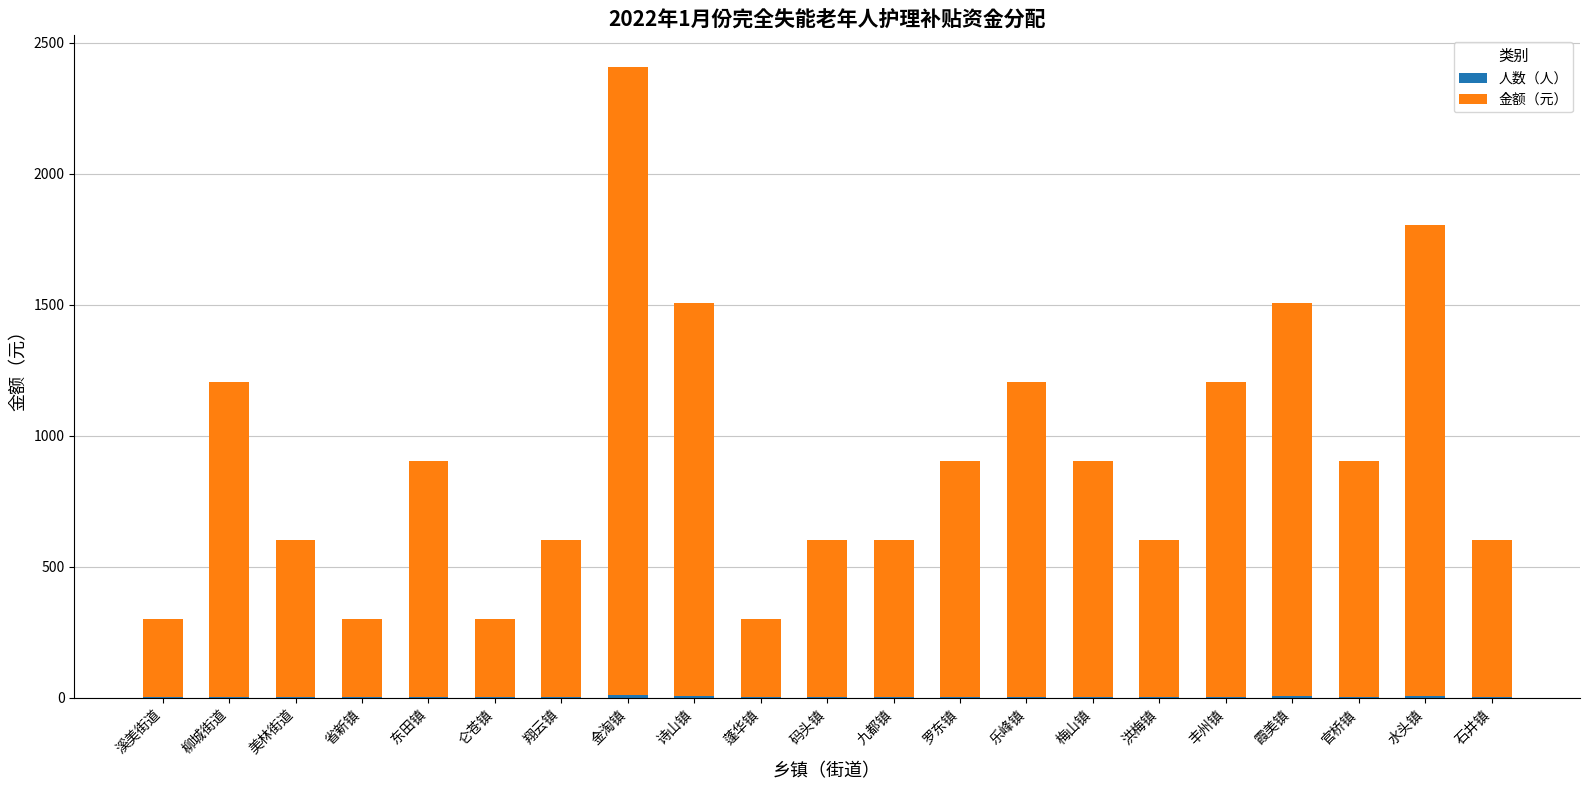

At which category is the sum across all series the highest?

金淘镇